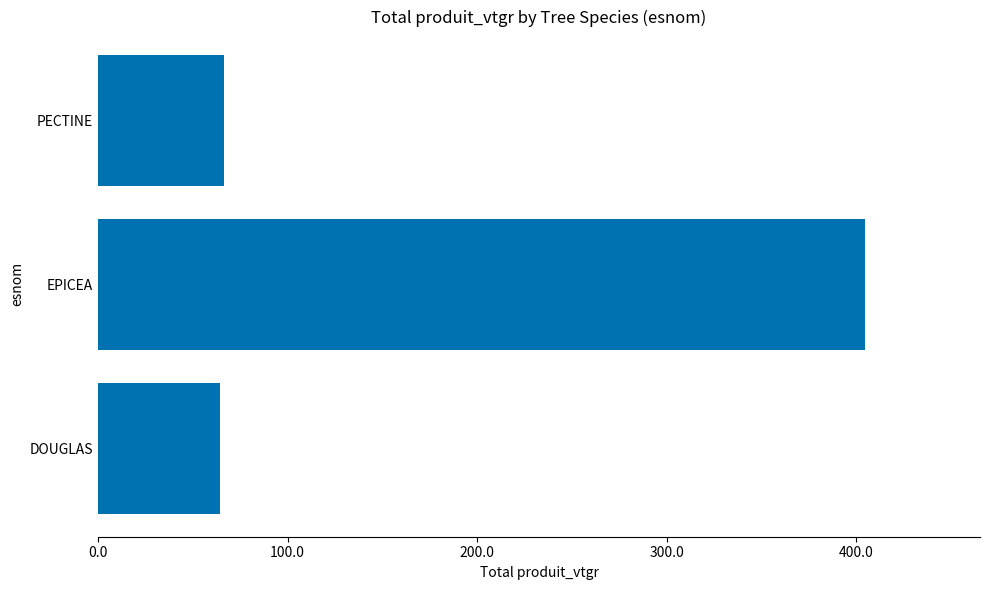

What is the average value?

178.5